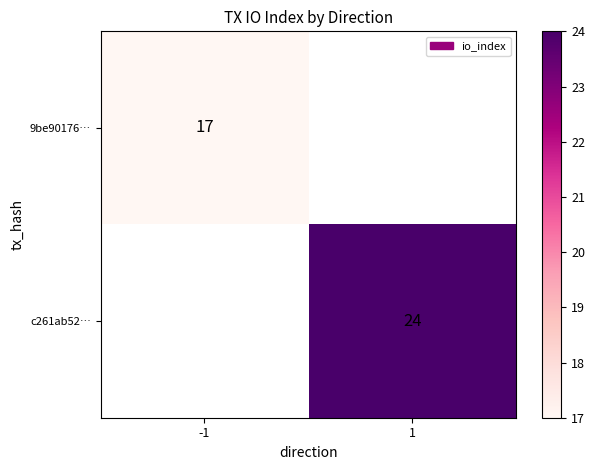

How many series are shown in this chart?

2